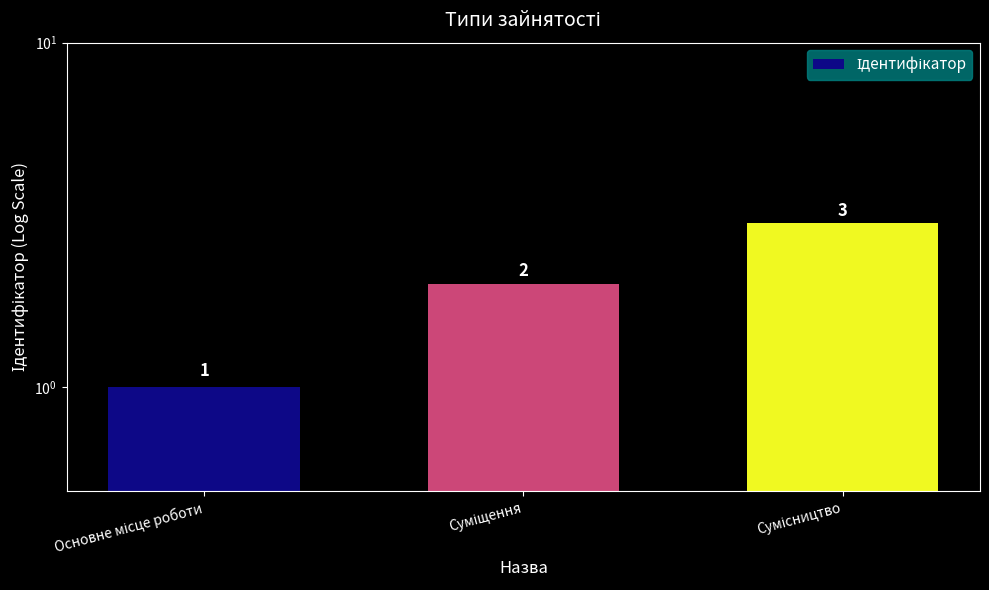

What is the ratio of the value at Сумісництво to the value at Суміщення?

1.5